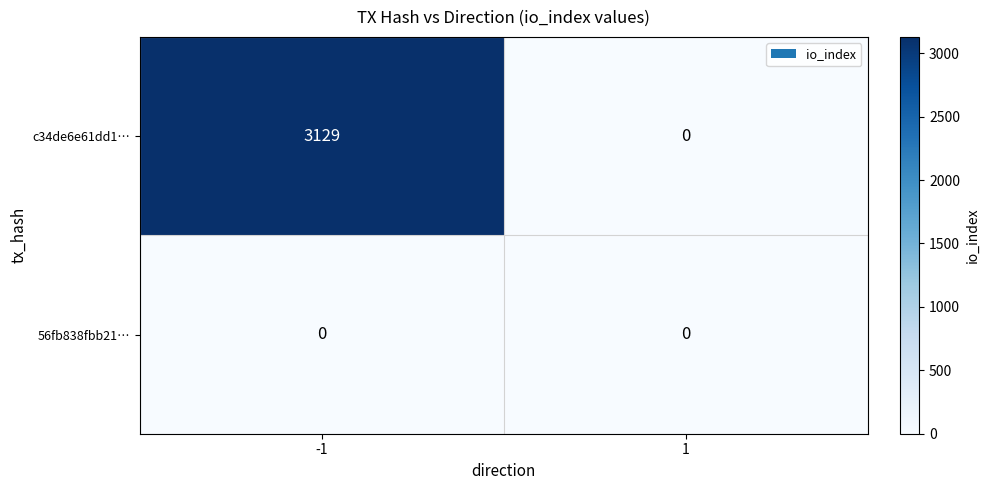

What is the spread (max minus min) of values at -1?

3129